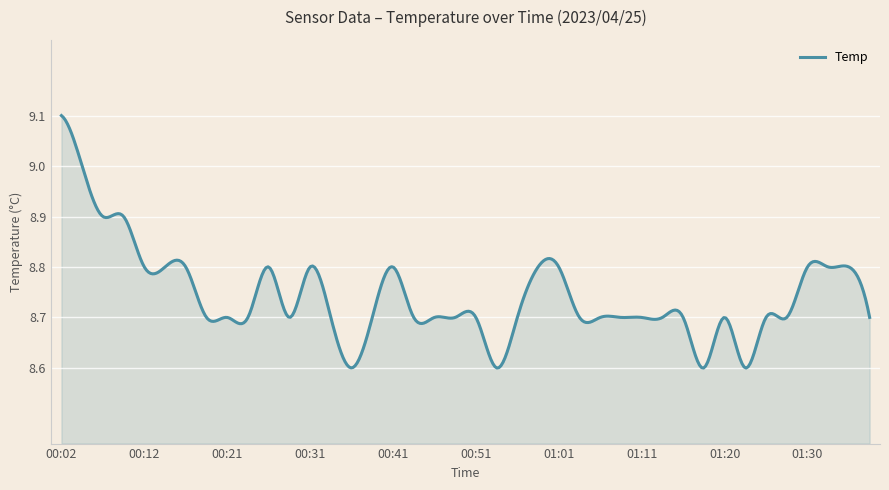

What is the difference between the maximum and minimum values?

0.5